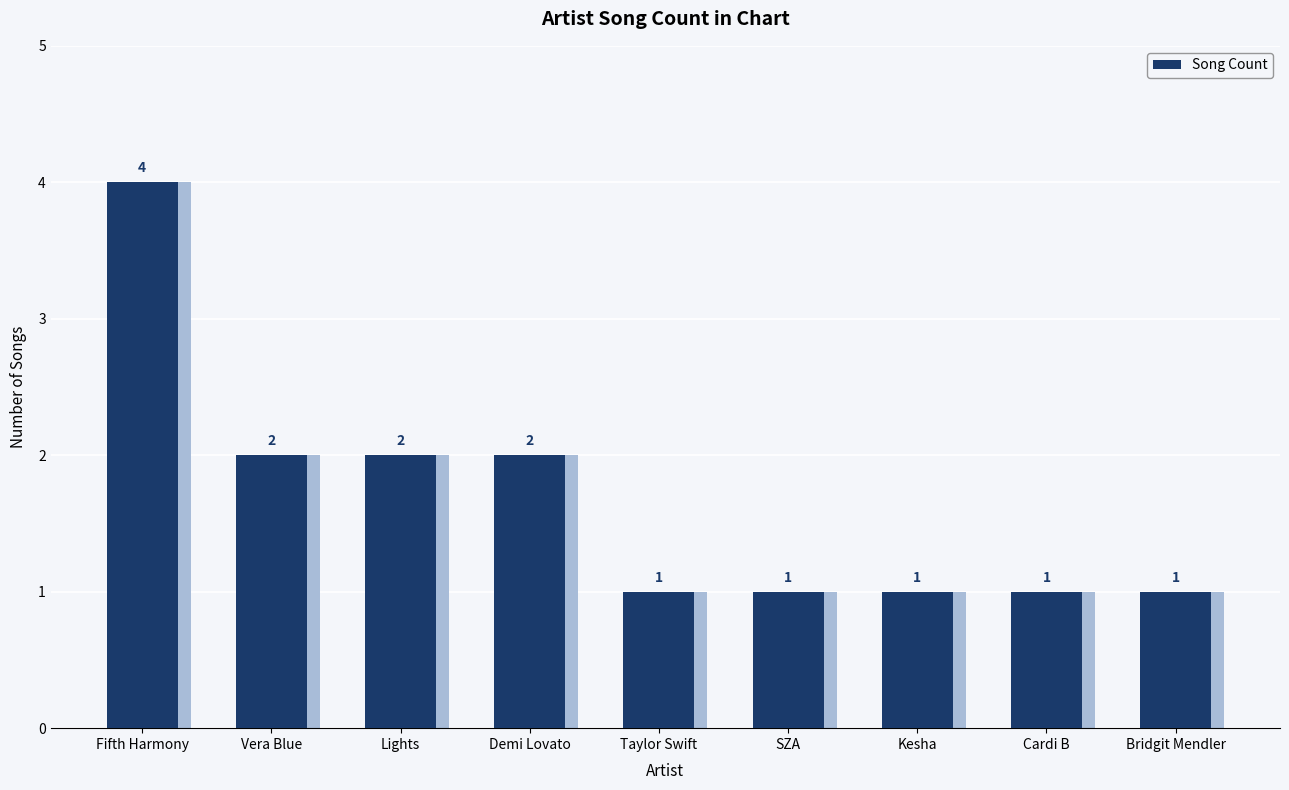

Where is the data nearest to the value 2?

Vera Blue